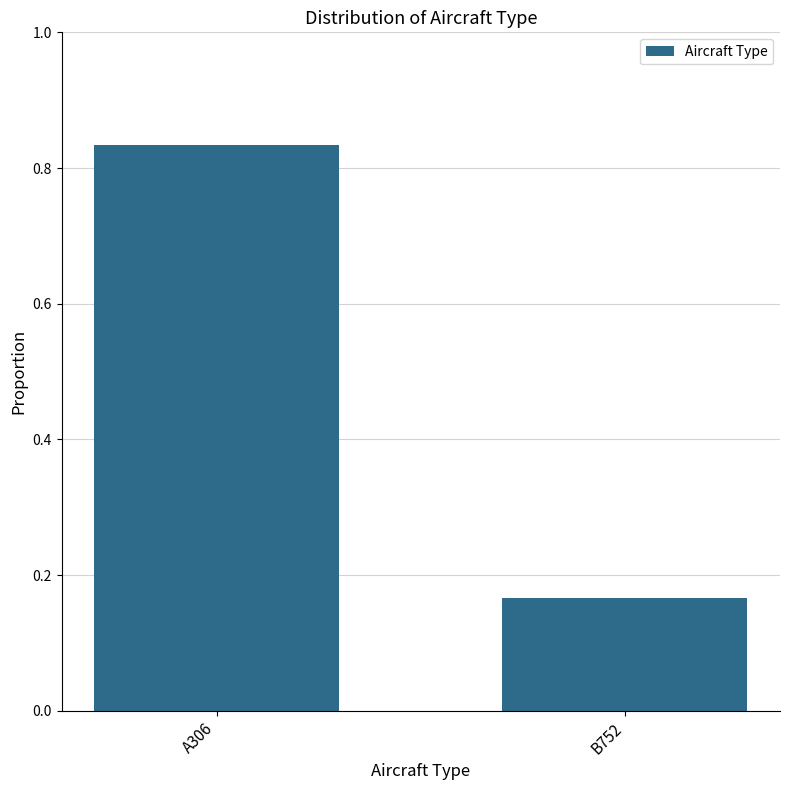

Which label corresponds to the smallest value in the chart?

B752